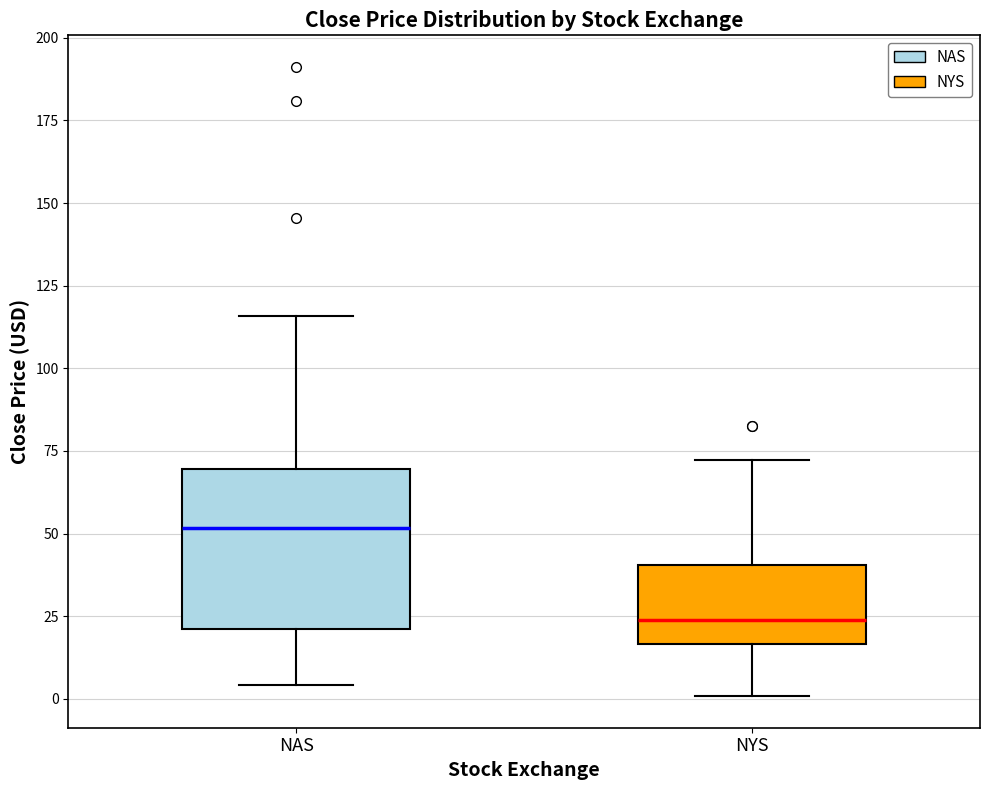

Which box has the highest median line?

NAS